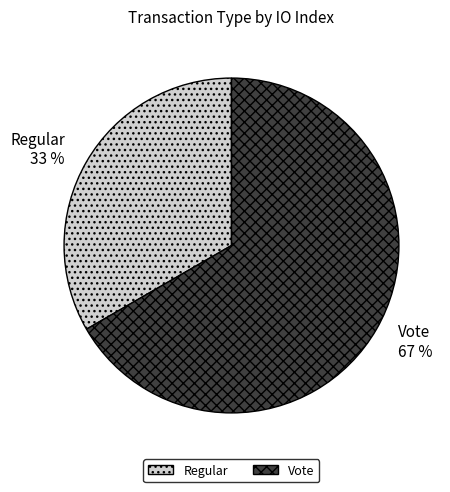

What is the ratio of the value at Regular 33 % to the value at Vote 67 %?

0.5